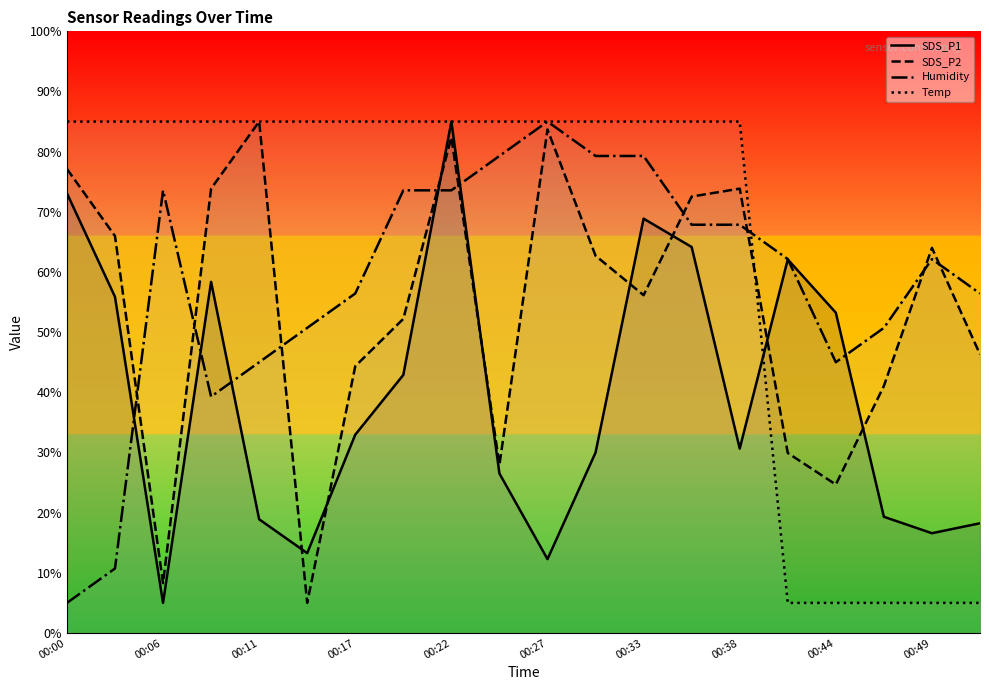

At which label does SDS_P1 reach its peak?

00:22